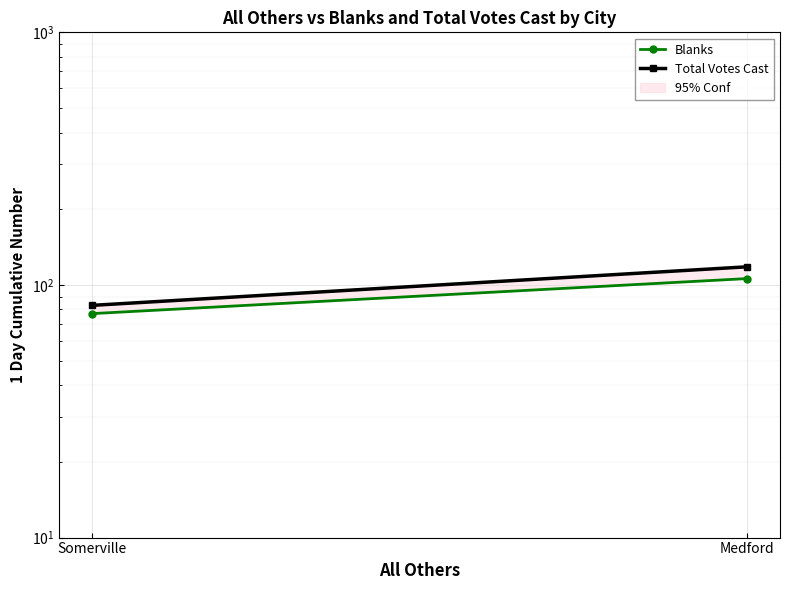

True or false: Total Votes Cast has a value of 118 at Medford.

True